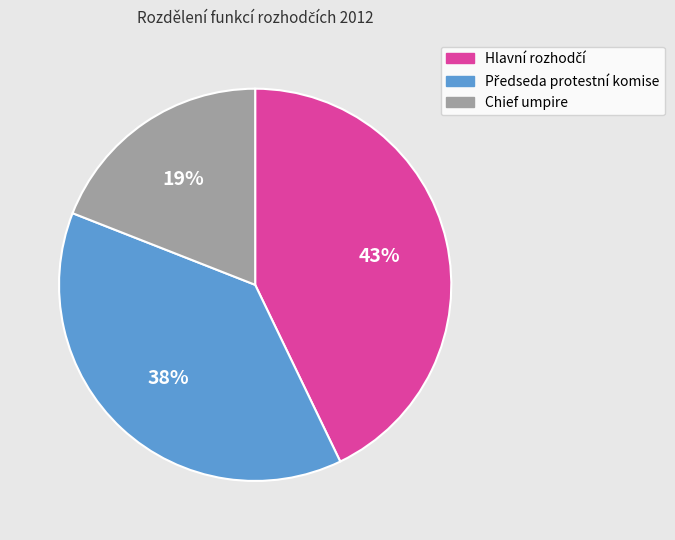

How many segments does this pie chart have?

3